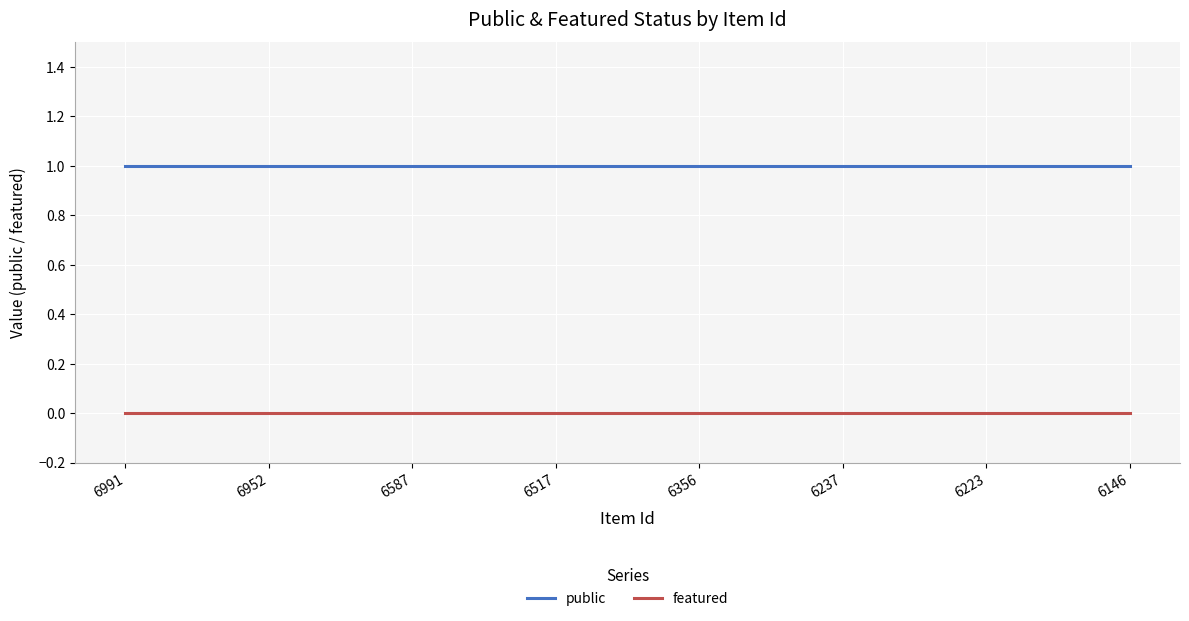

The public series shows 1 at 6223. True or false?

True